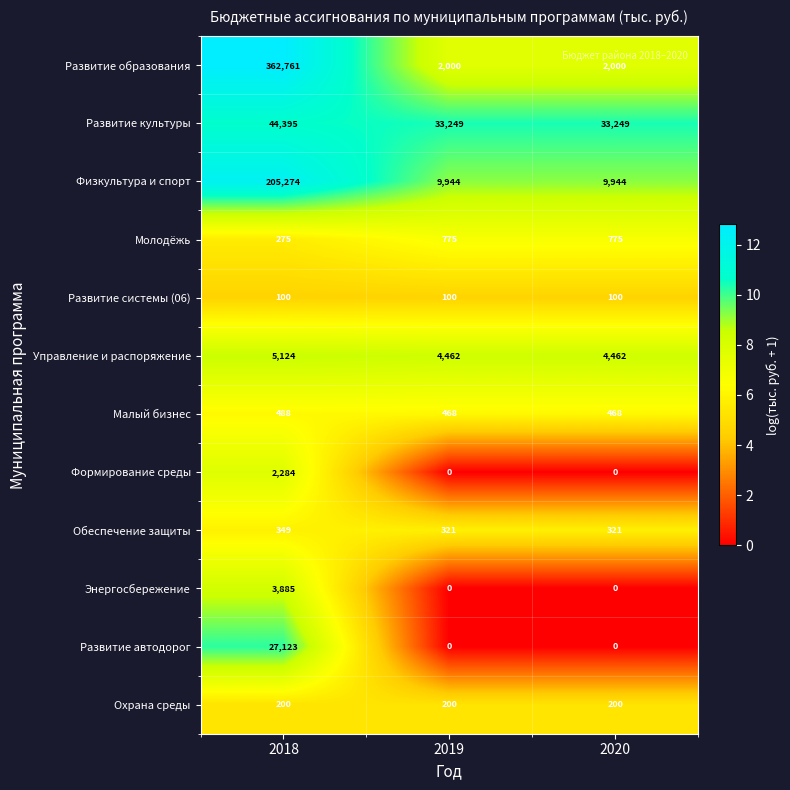

What is the difference between the highest and lowest values at 2018?

362661